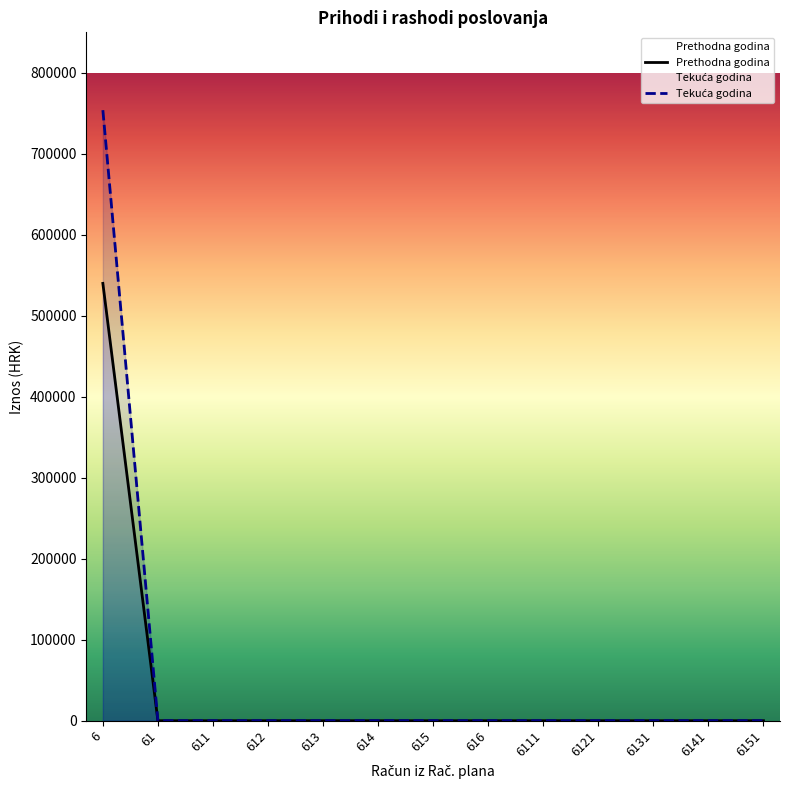

Reading right to left, what are all the values shown in this chart?

Prethodna godina: 6151=0.0	6141=0.0	6131=0.0	6121=0.0	6111=0.0	616=0.0	615=0.0	614=0.0	613=0.0	612=0.0	611=0.0	61=0.0	6=540018.1
Tekuća godina: 6151=0.0	6141=0.0	6131=0.0	6121=0.0	6111=0.0	616=0.0	615=0.0	614=0.0	613=0.0	612=0.0	611=0.0	61=0.0	6=753889.1